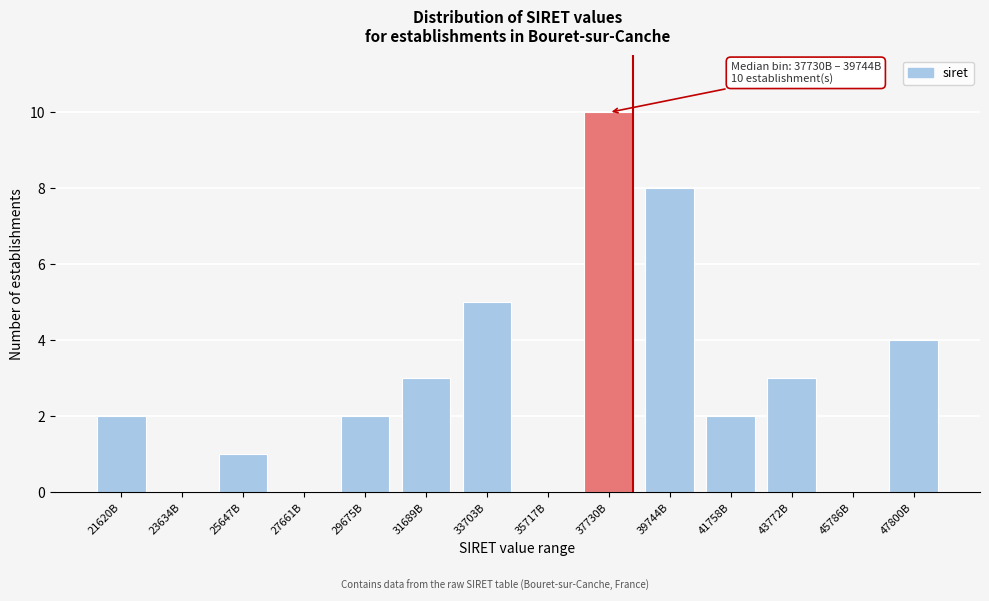

Reading left to right, what are all the values shown in this chart?

21620B=2	23634B=0	25647B=1	27661B=0	29675B=2	31689B=3	33703B=5	35717B=0	37730B=10	39744B=8	41758B=2	43772B=3	45786B=0	47800B=4